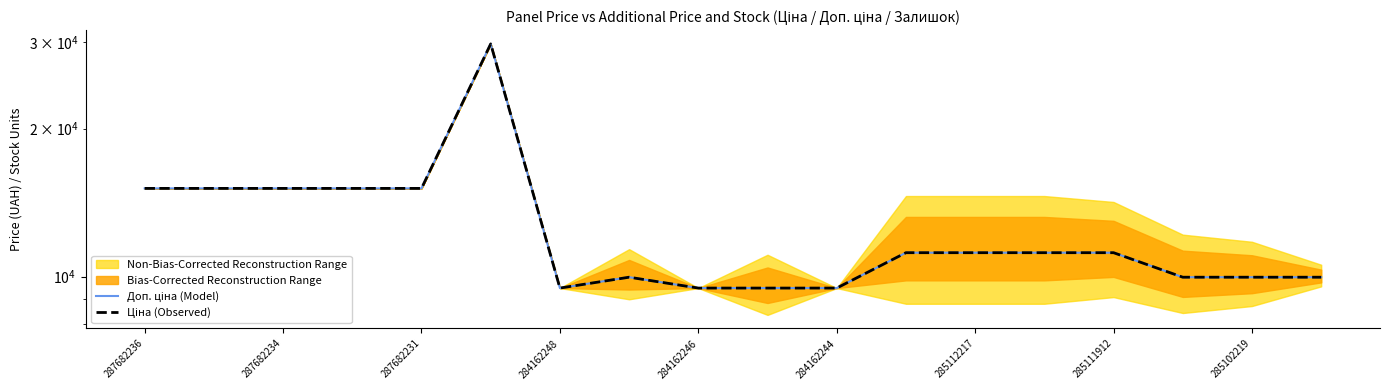

How many values in the Доп. ціна (Model) series exceed 11188?

10